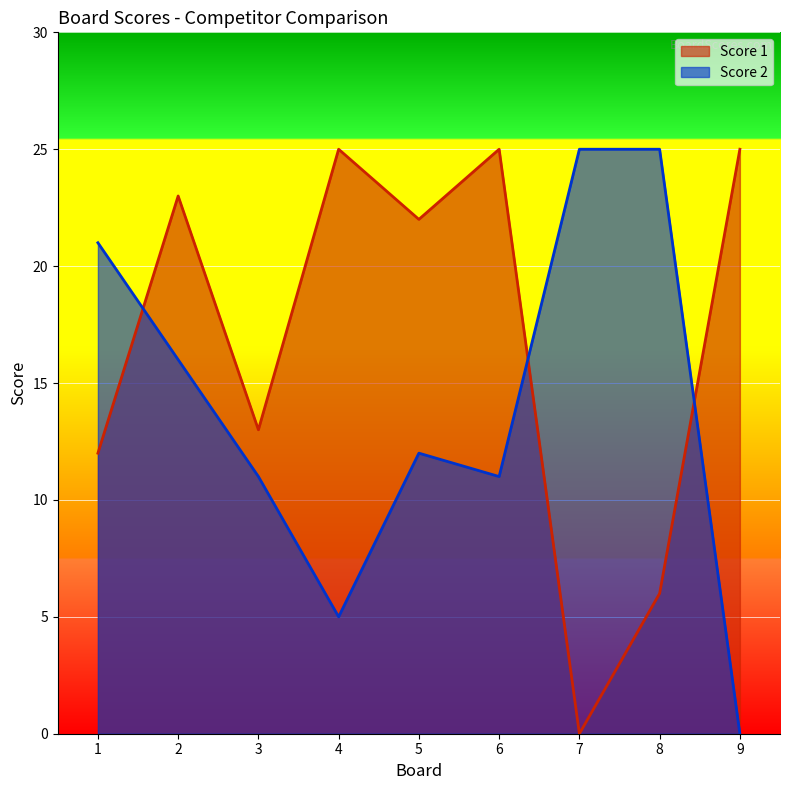

True or false: Score 2 has more than 1 interior local peaks.

False